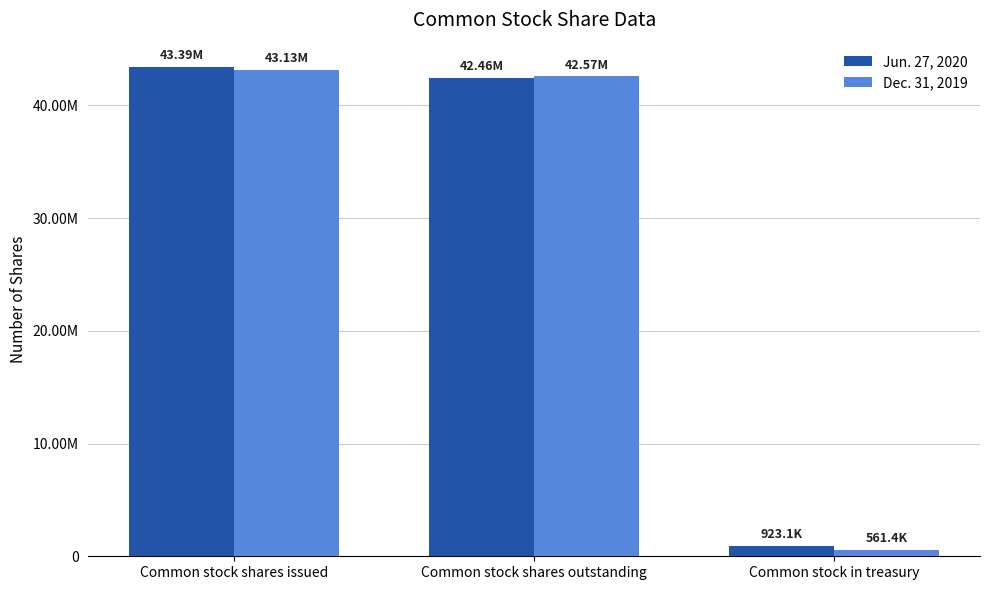

Reading right to left, transcribe all the data shown in this chart.

Jun. 27, 2020: 923106	42464050	43387156
Dec. 31, 2019: 561363	42566884	43128247